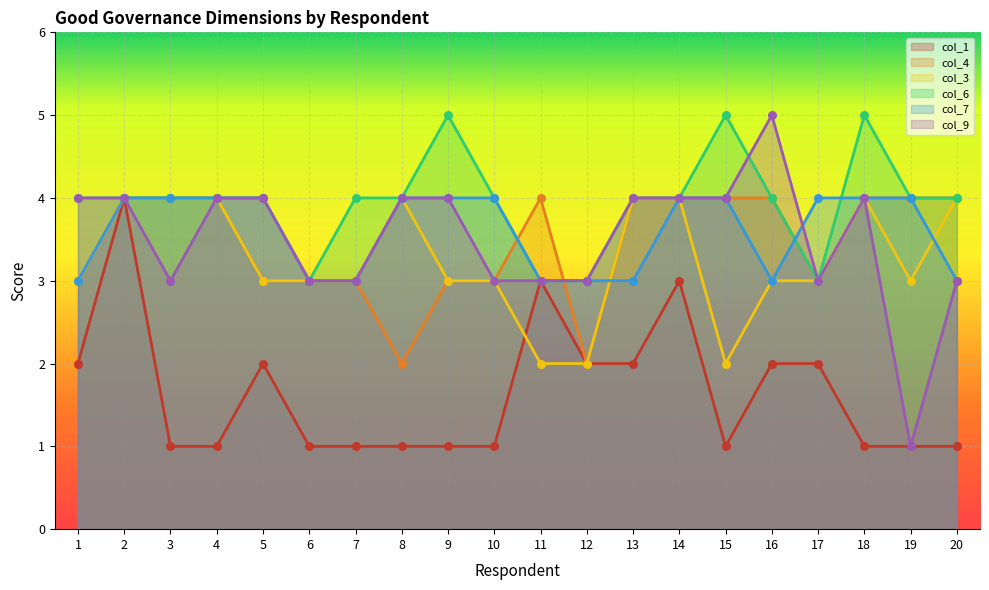

At how many categories does at least one series exceed 3?

18